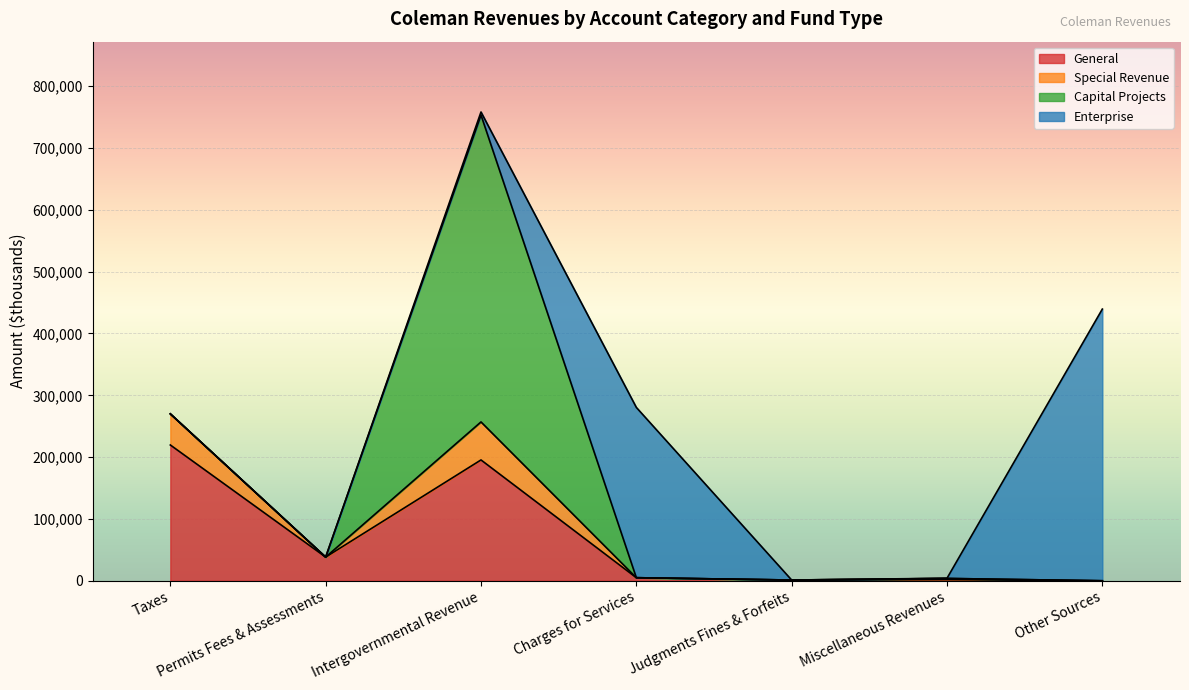

What is the maximum value for General?

219653